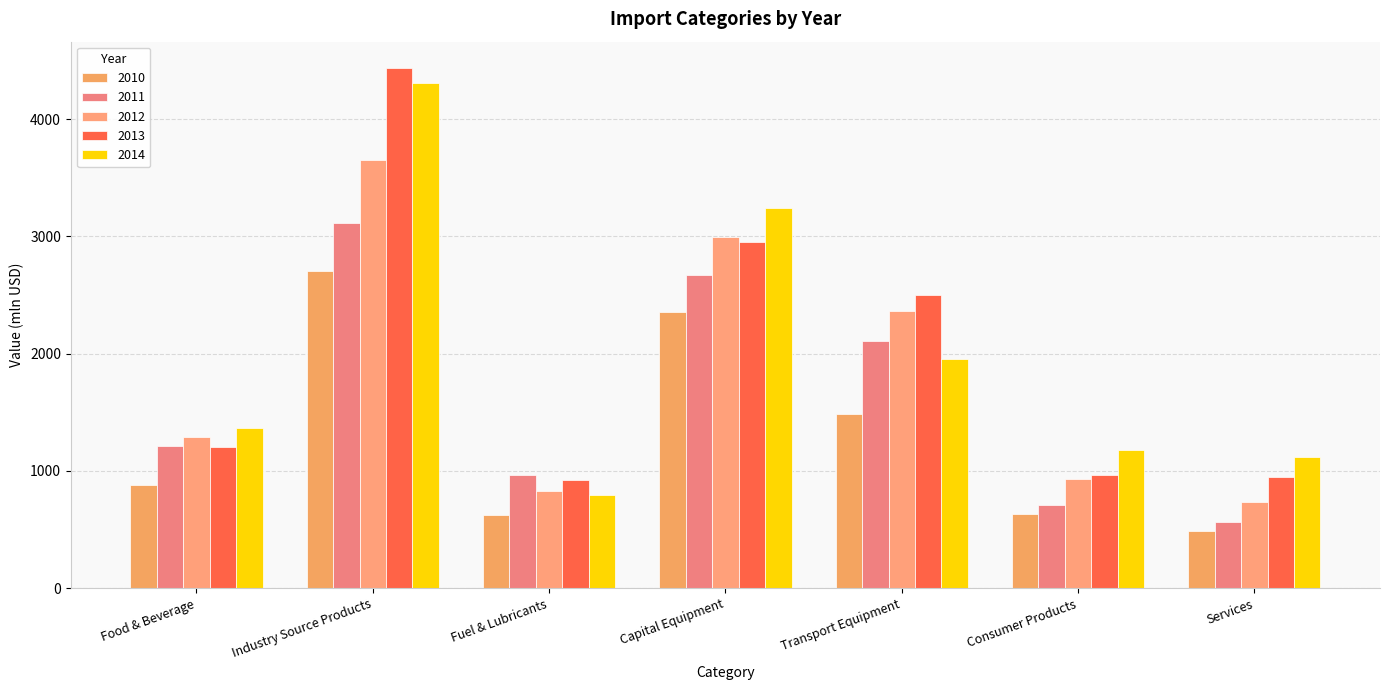

What is the average value of the 2013 series?

1991.0